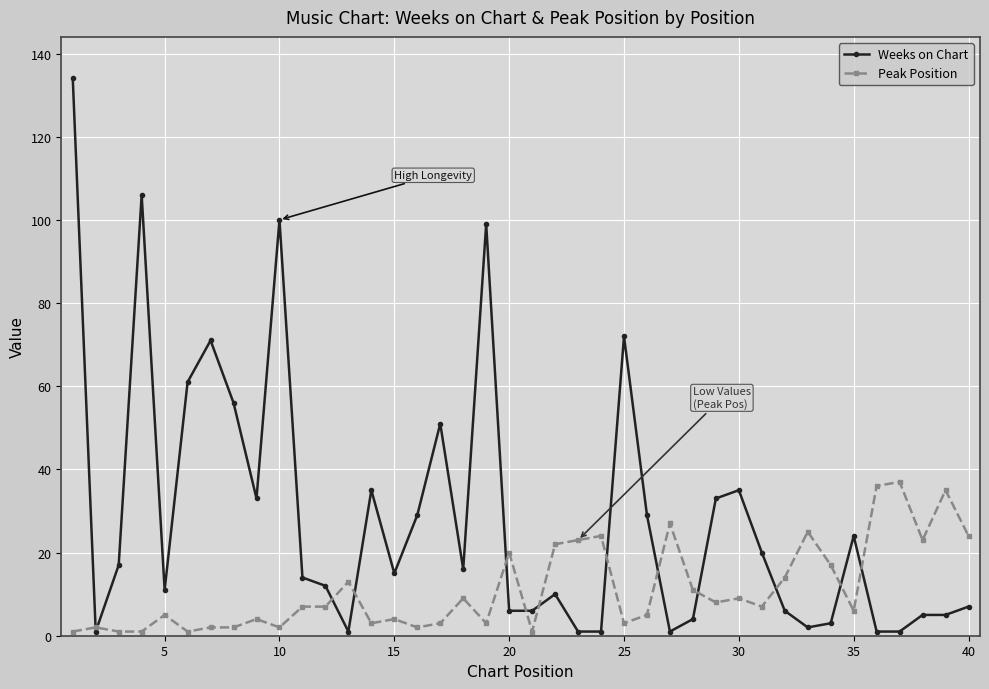

What is the greatest value displayed?

134